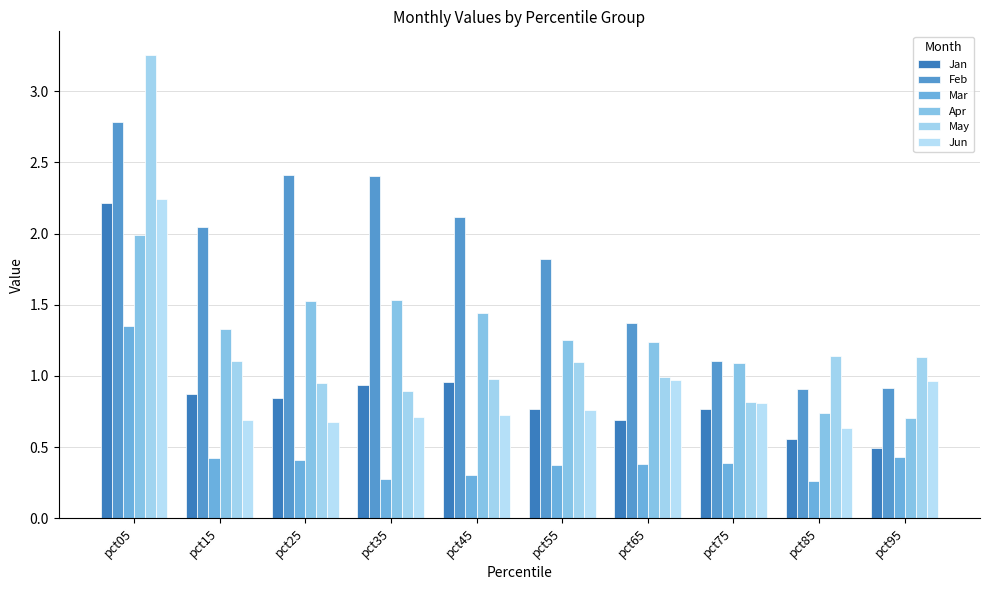

How many bars are there in total?

60